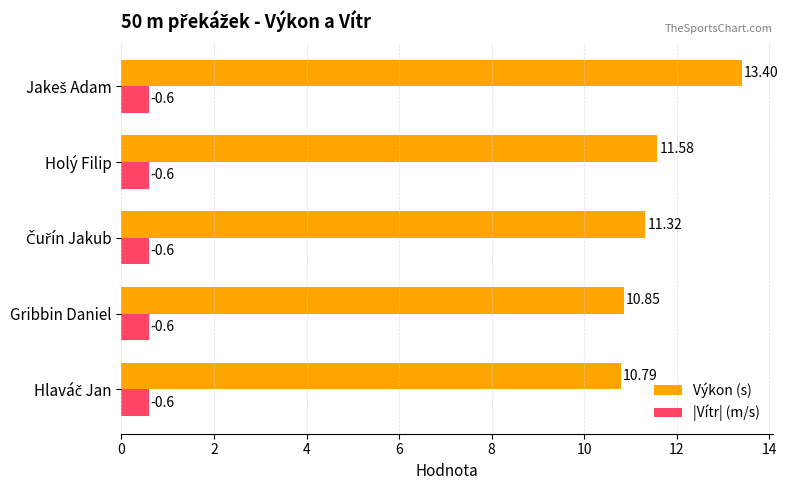

Which series has the largest total across all categories?

Výkon (s)